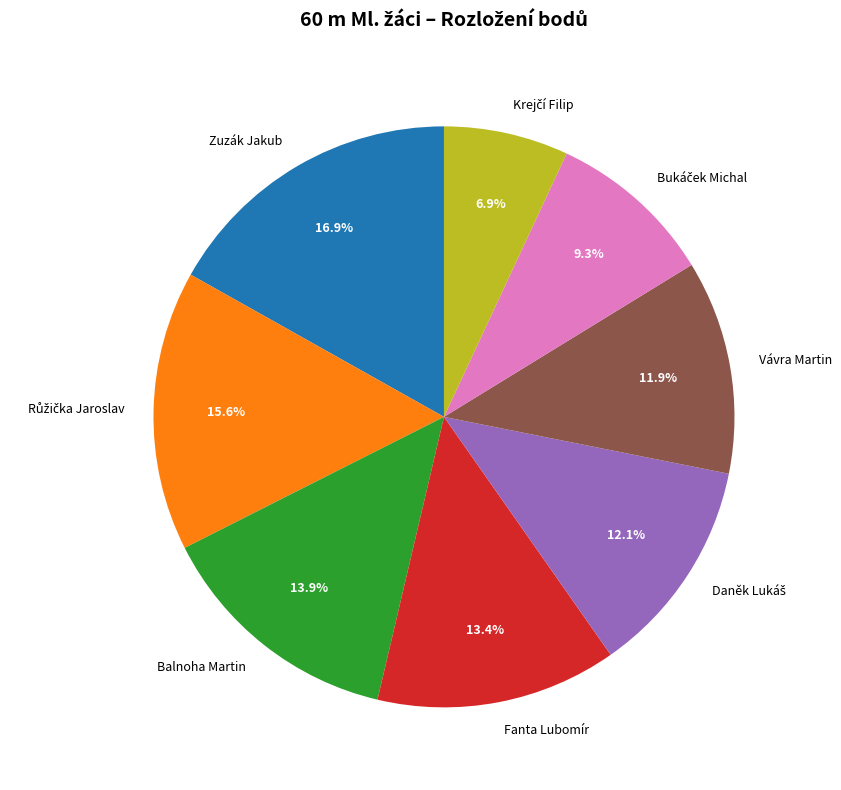

Which slice is the largest?

Zuzák Jakub